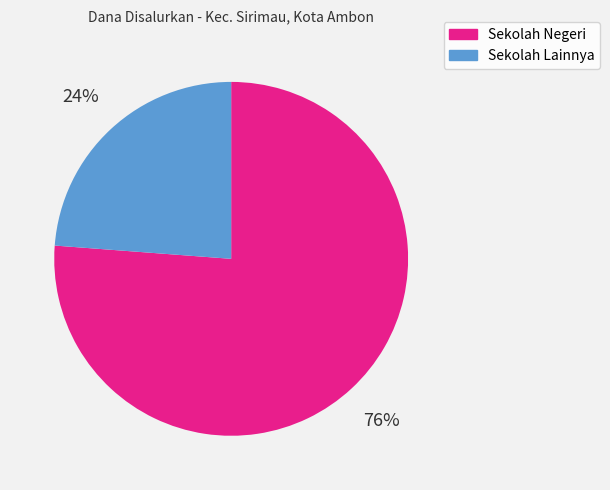

To the nearest percent, what is the average slice percentage?

50%